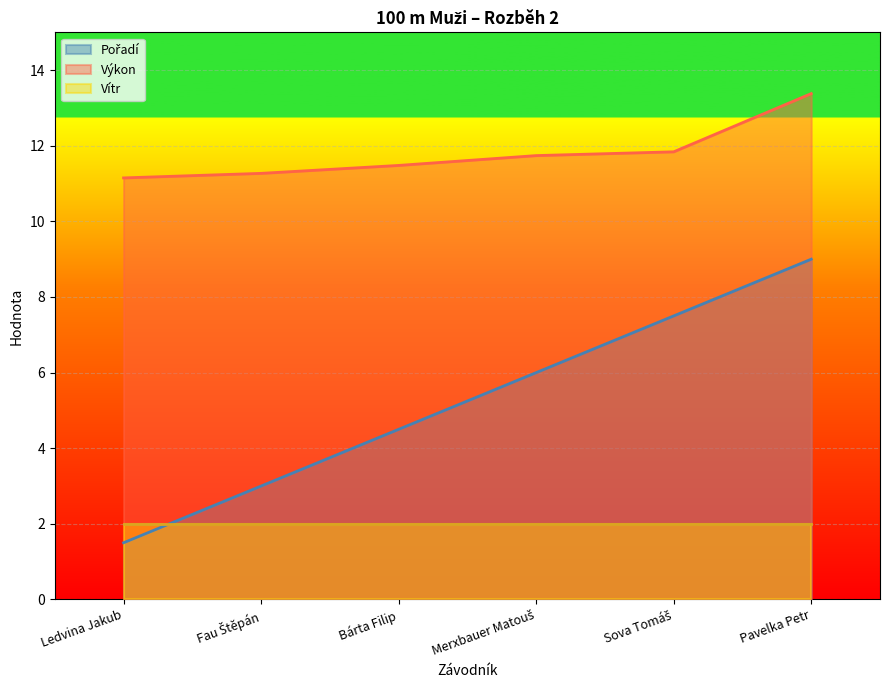

Between Fau Štěpán and Bárta Filip, which series saw the biggest shift?

Pořadí